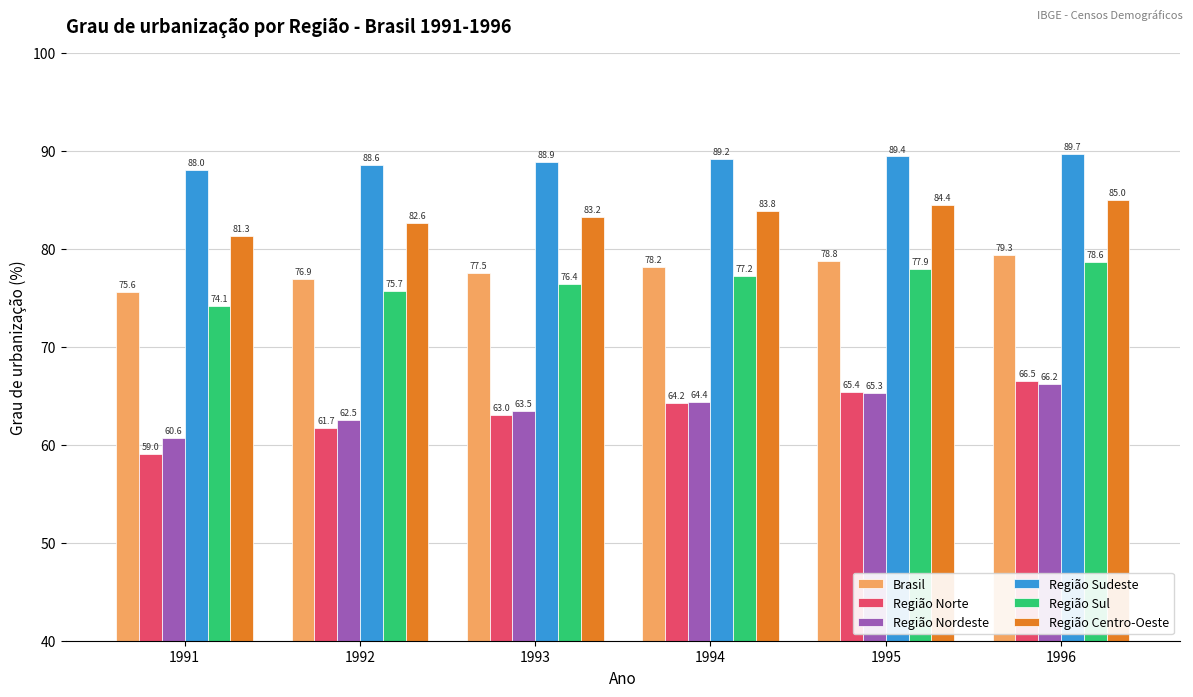

Which category has the highest value in the Região Norte series?

1996